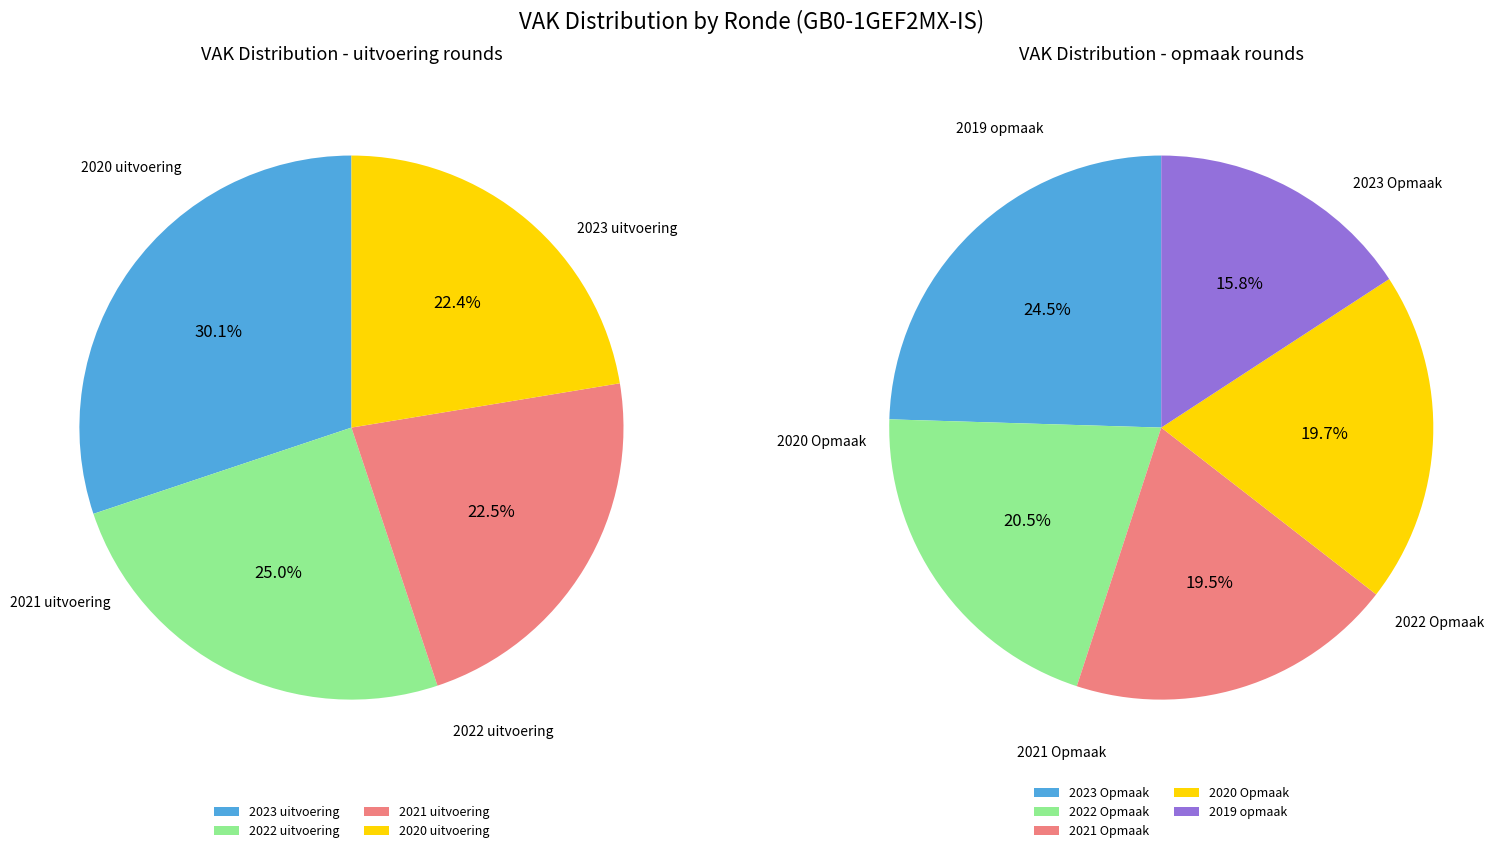

Combined, do 2022 uitvoering and 2019 1ste aanpassing account for over 50%?

No